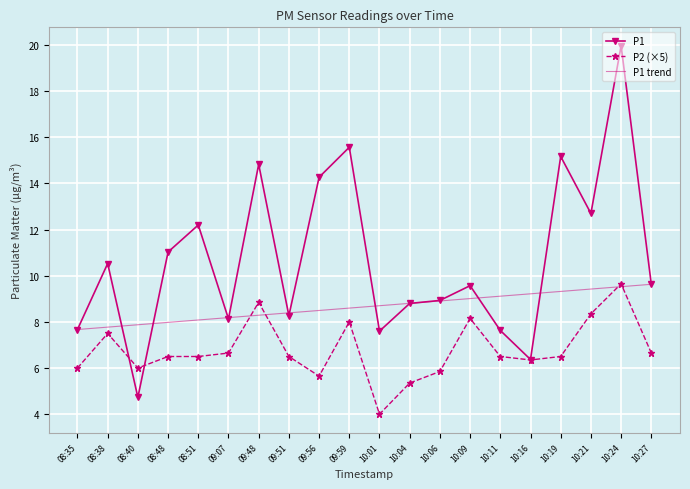

How many times do P2 and P1 cross each other?

2